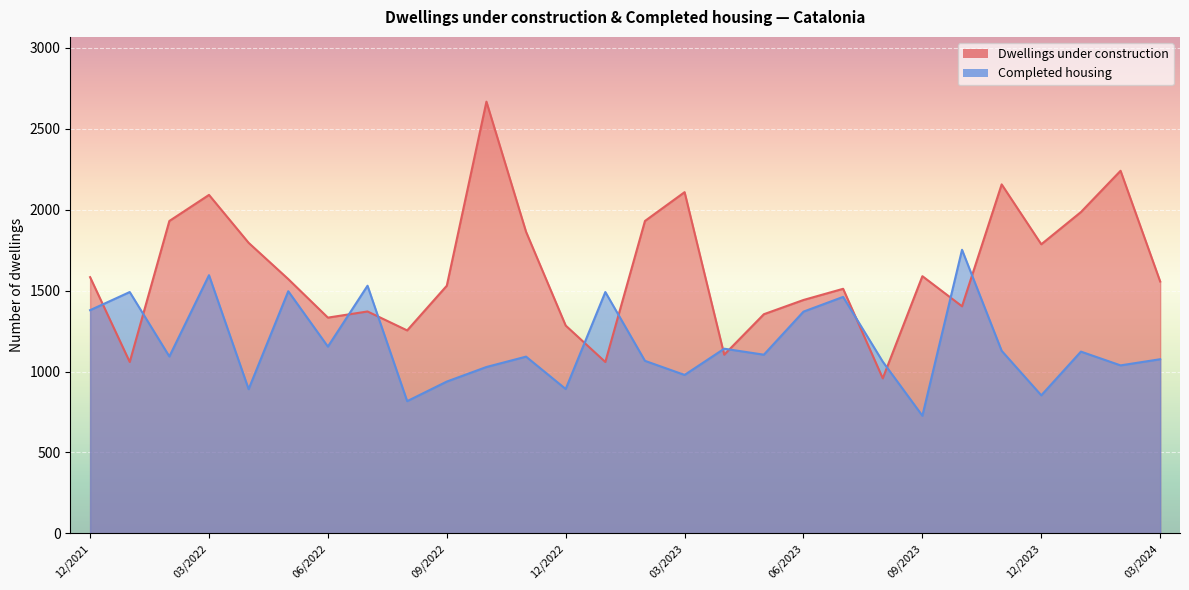

Which label corresponds to the smallest value in the chart?

09/2023